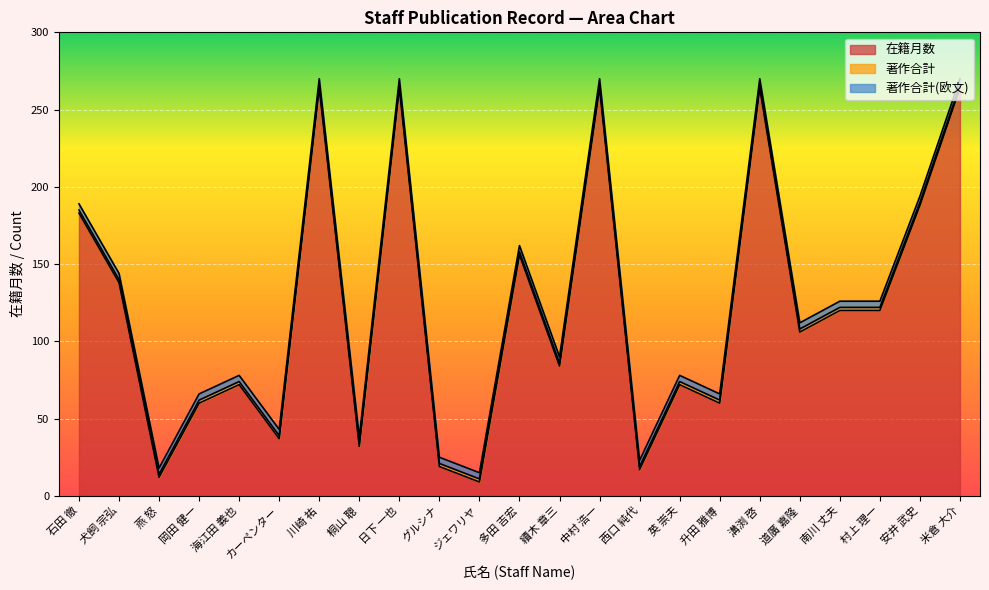

Is it true that 在籍月数 equals 19 at 桐山 聰?

False